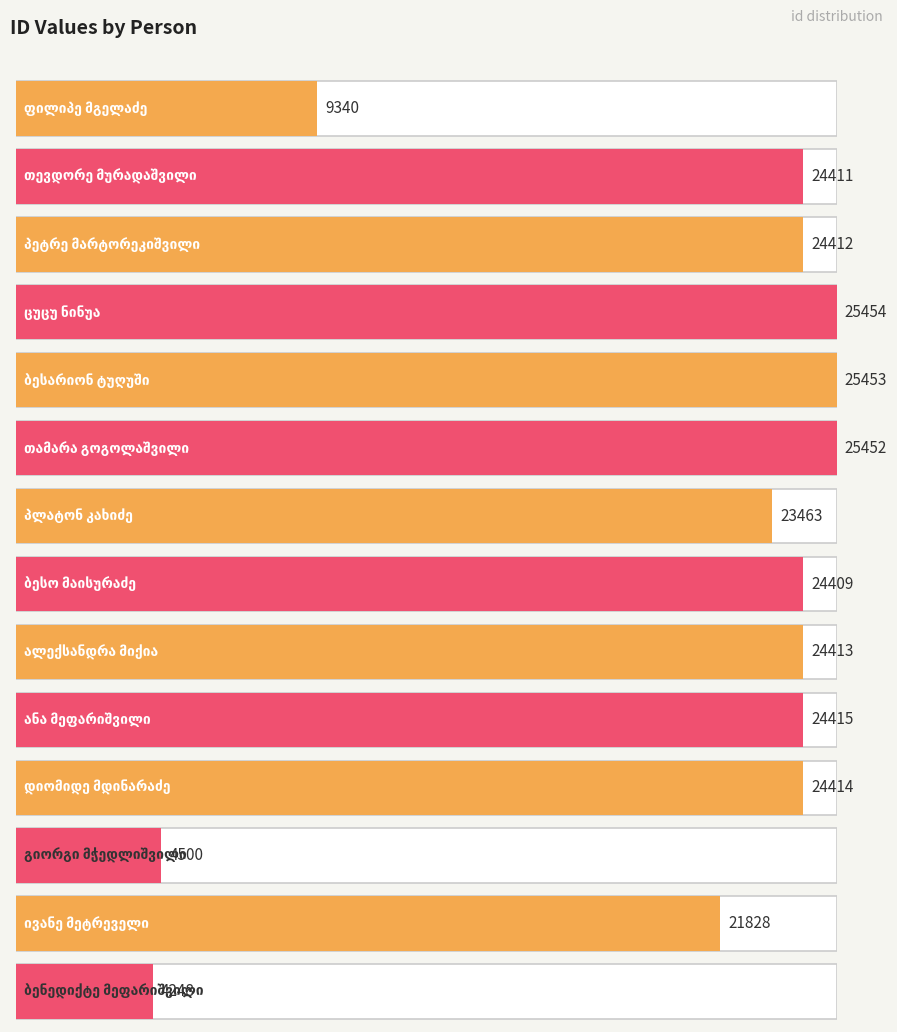

True or false: the data shows 38773 at ცუცუ ნინუა.

False